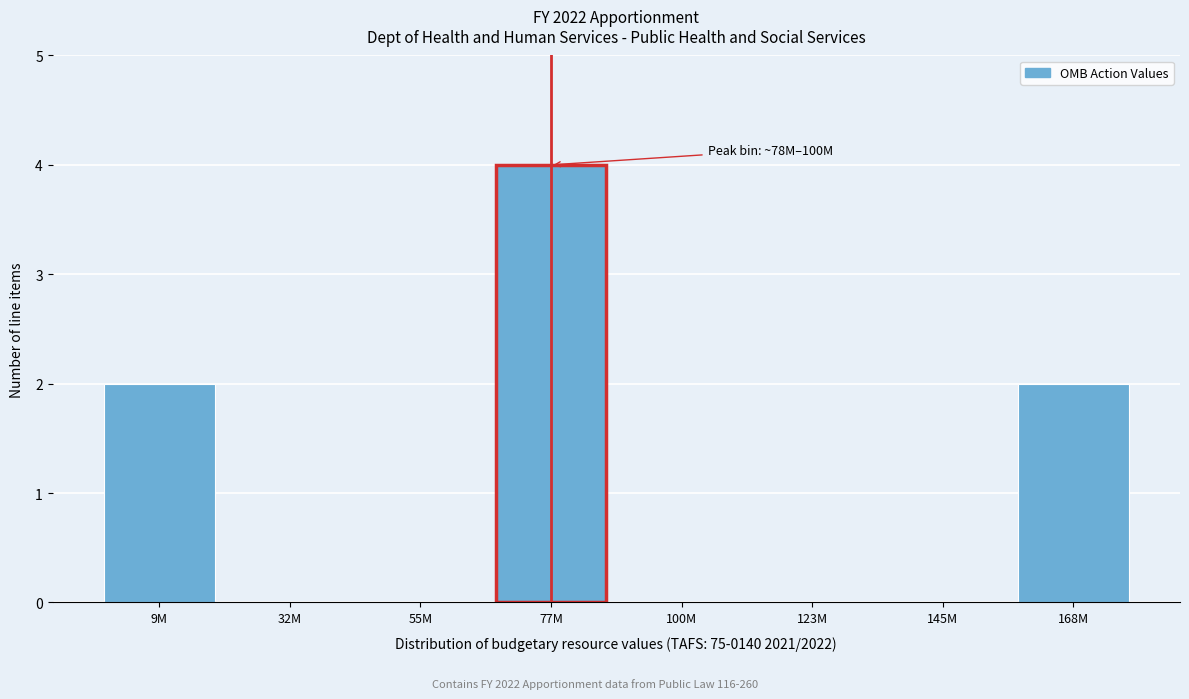

Reading left to right, list all the values displayed in this chart.

9M=2	32M=0	55M=0	77M=4	100M=0	123M=0	145M=0	168M=2